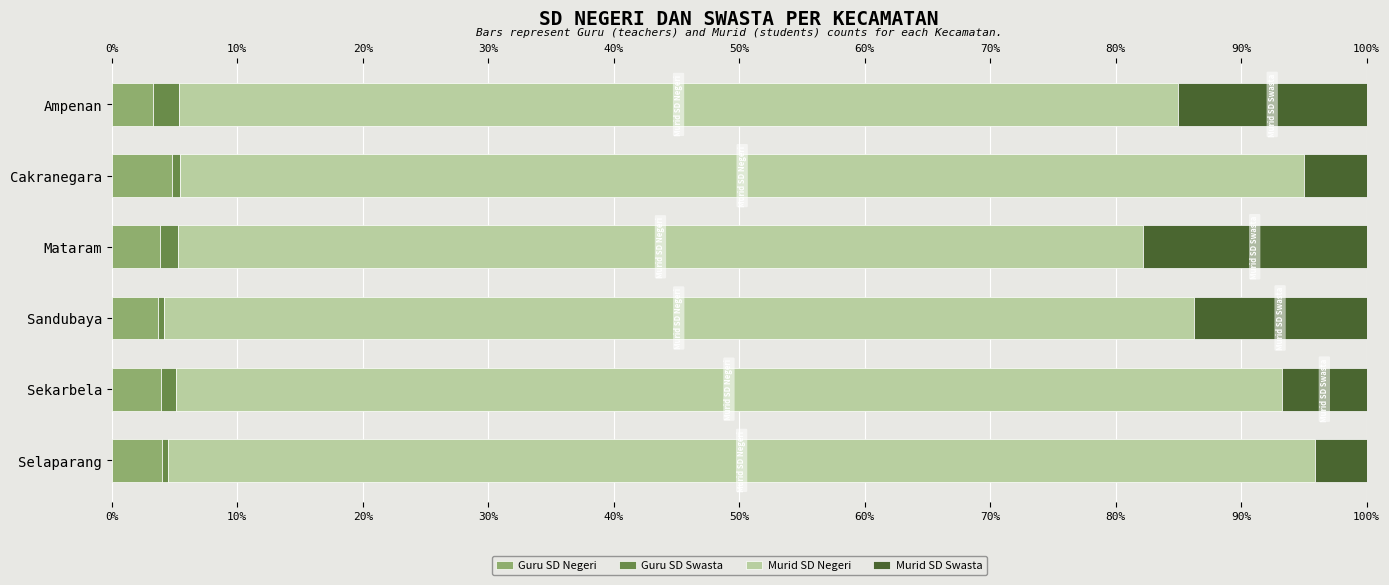

What is the minimum value for Guru SD Negeri?

3.3